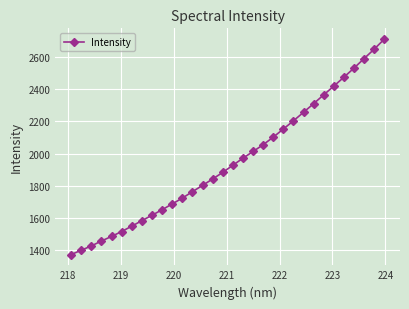

How many lines are shown in the chart?

1